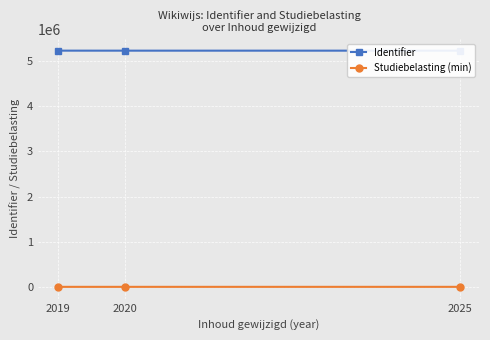

Does the chart have visible grid lines?

Yes